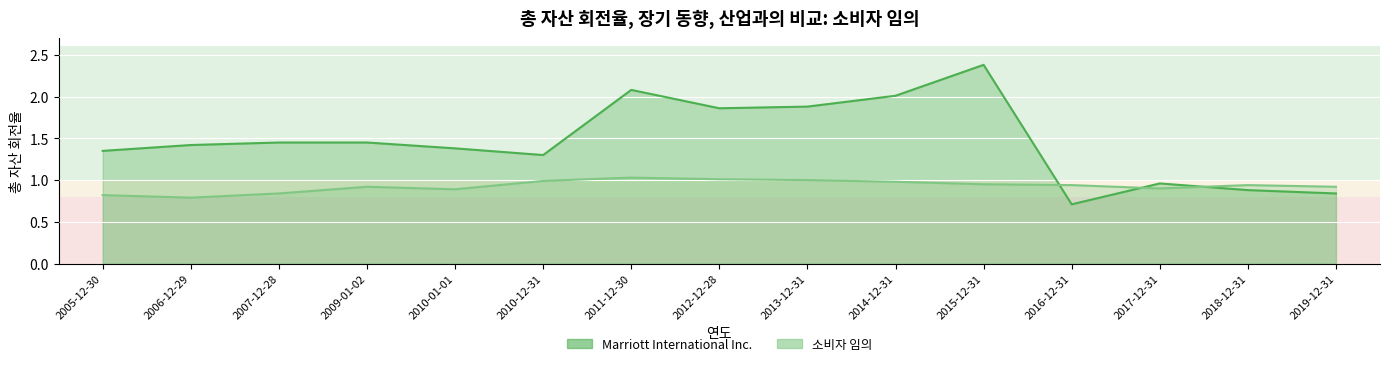

At which category does the chart reach its minimum across all series?

2016-12-31